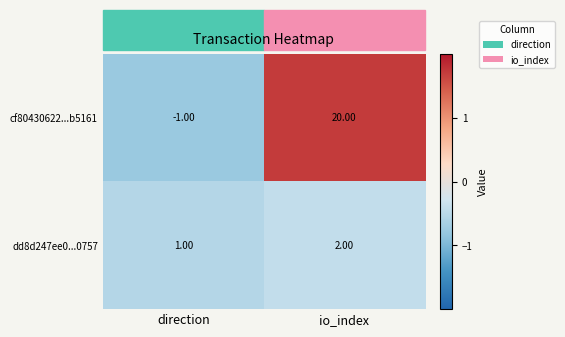

Where is cf80430622...b5161 nearest to the value 9?

direction